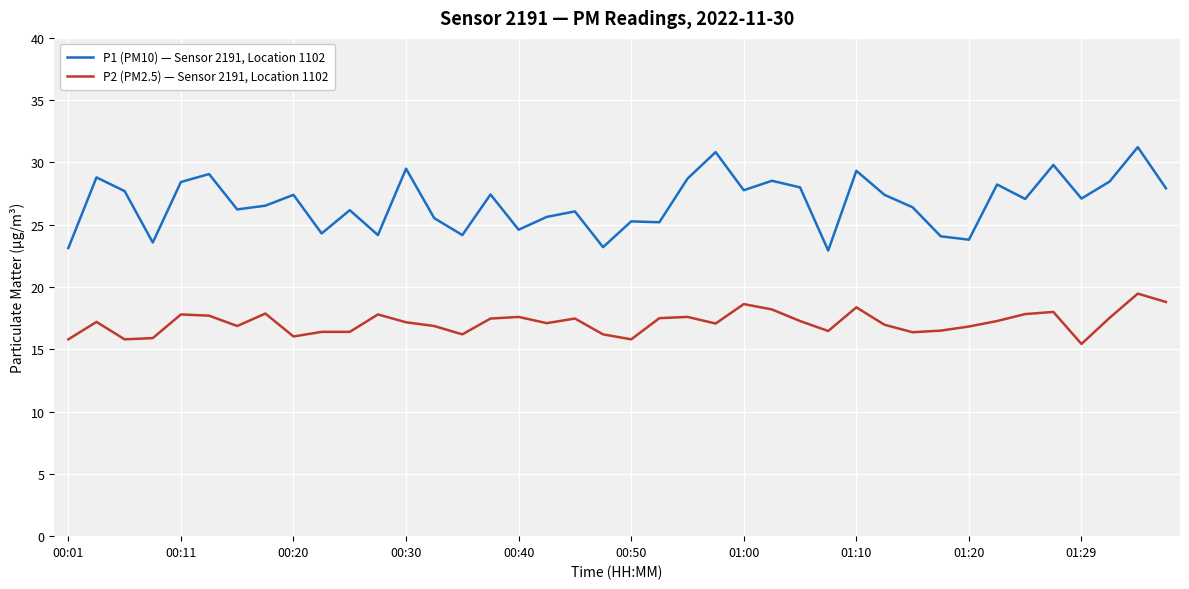

What is the greatest value displayed?

31.2